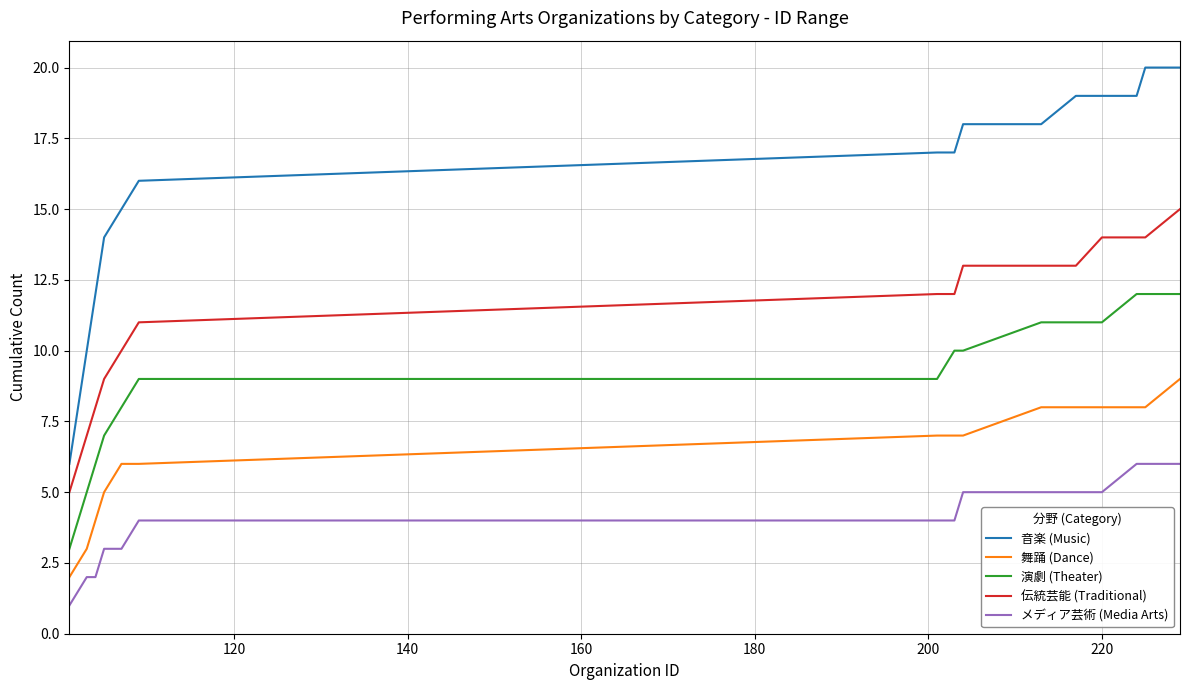

What is the average value of the 音楽 (Music) series?

16